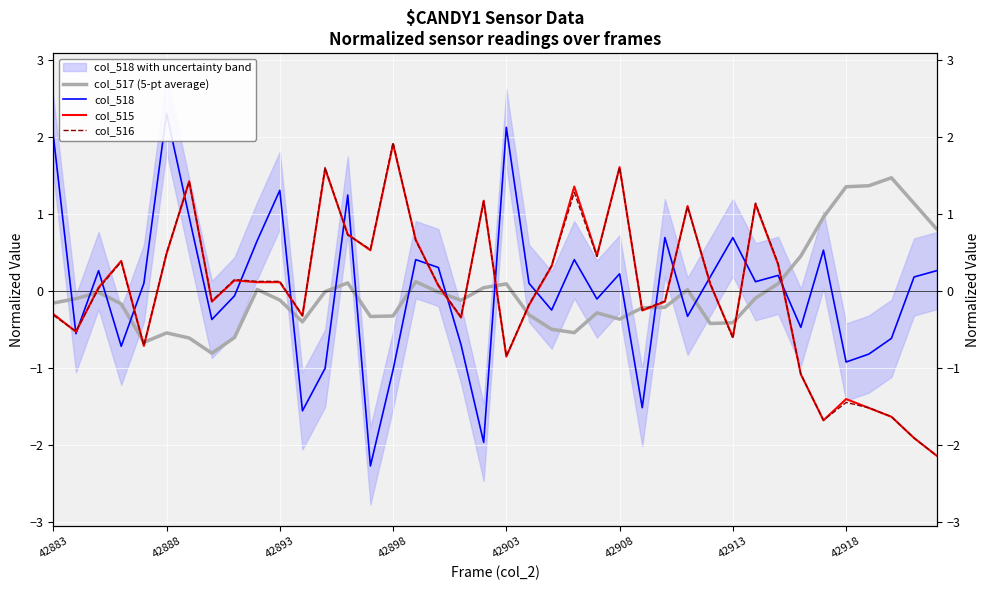

Rank the series at 11 from highest to lowest value.

col_516, col_515, col_517 (5-pt average), col_518